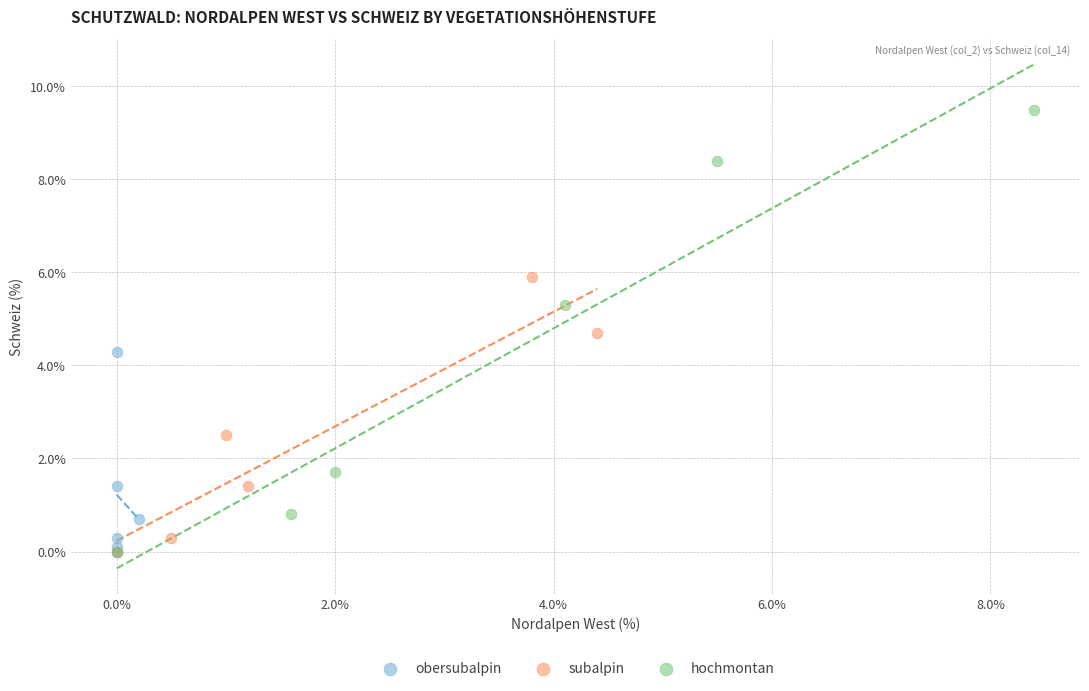

Which series reaches the maximum Y coordinate?

hochmontan